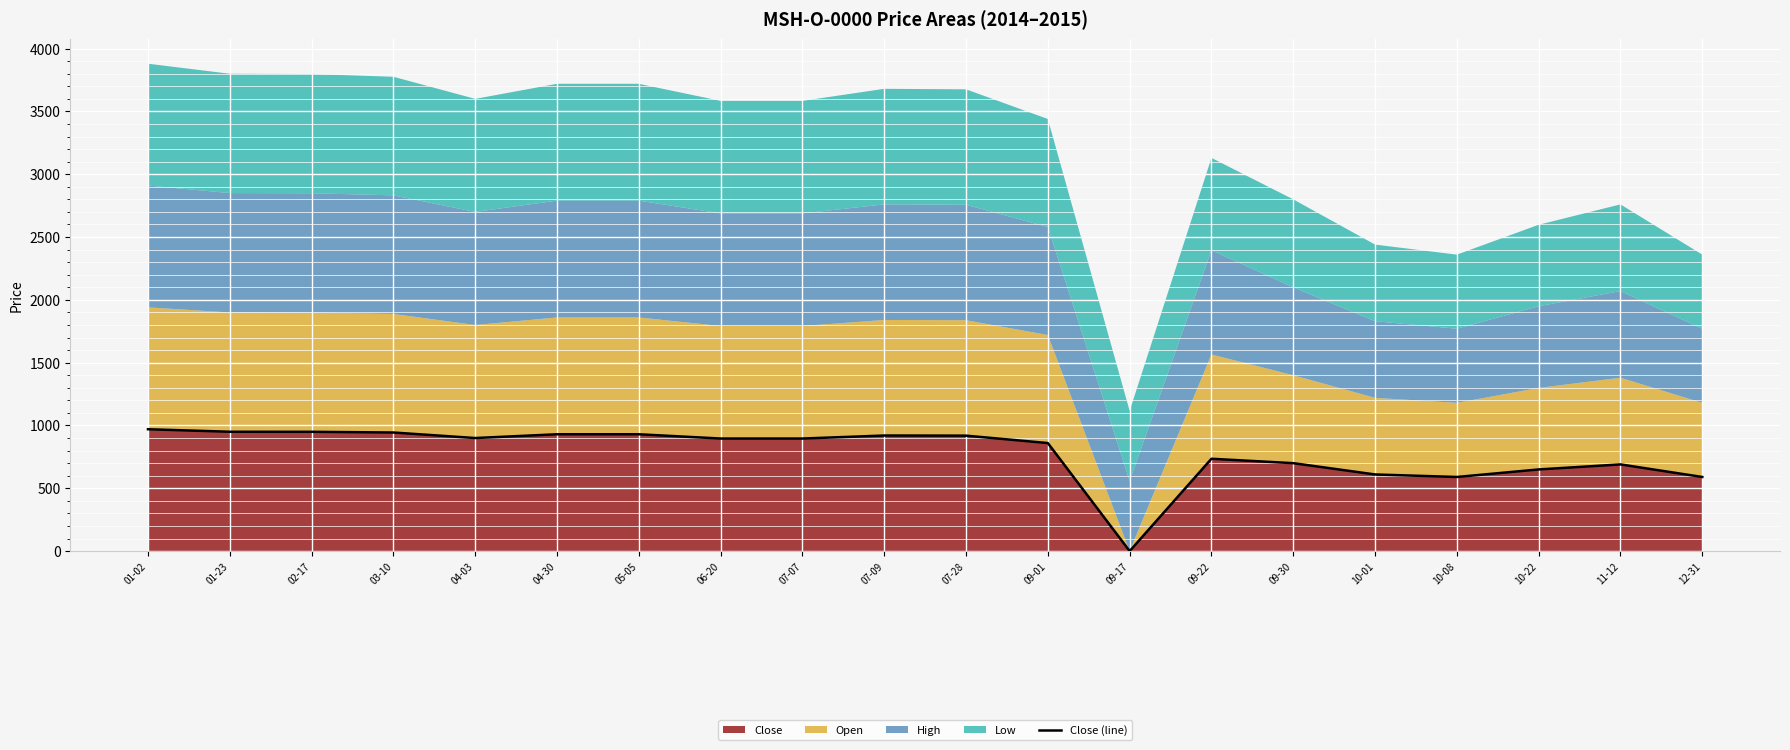

What is the label of the 18th point from the left?

10-22